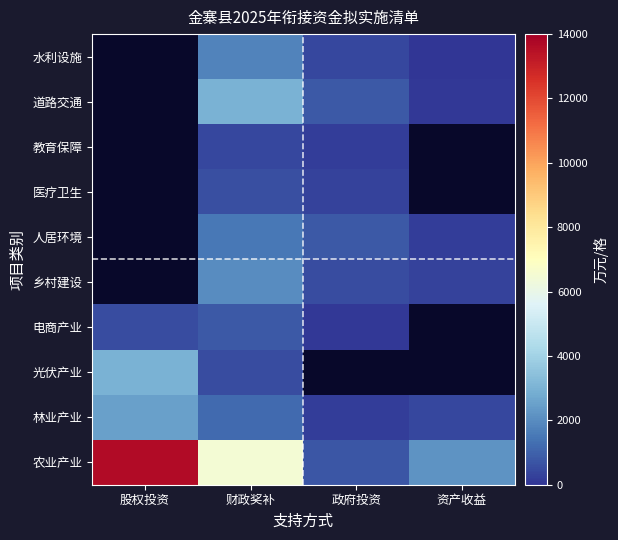

What is the difference between the highest and lowest values at 财政奖补?

6060.0